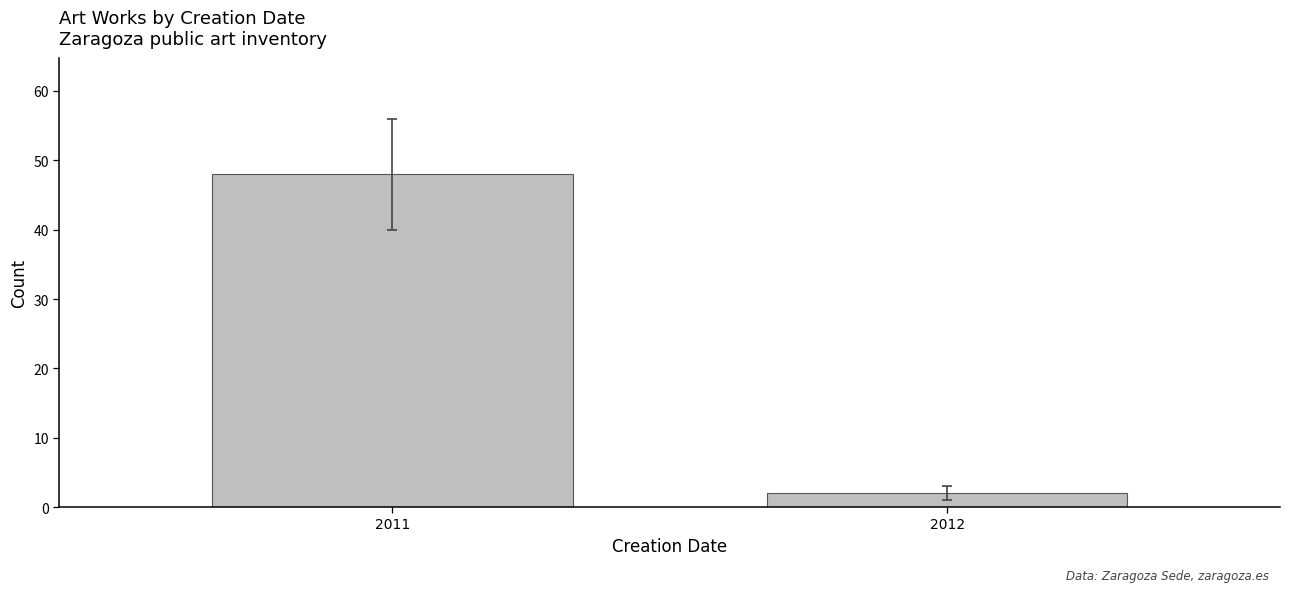

What is the difference between the maximum and minimum values?

46